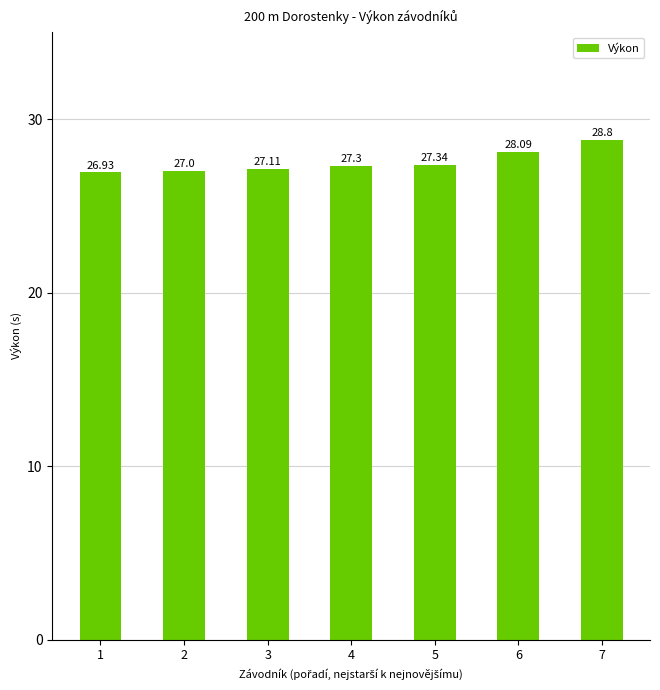

What is the change in value from 4 to 7?

+1.5